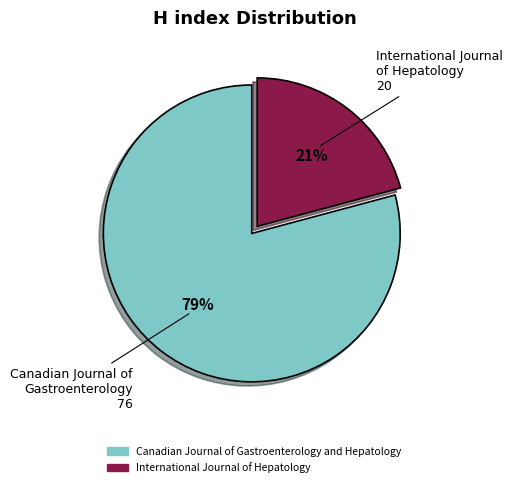

Count the number of slices in the pie.

2